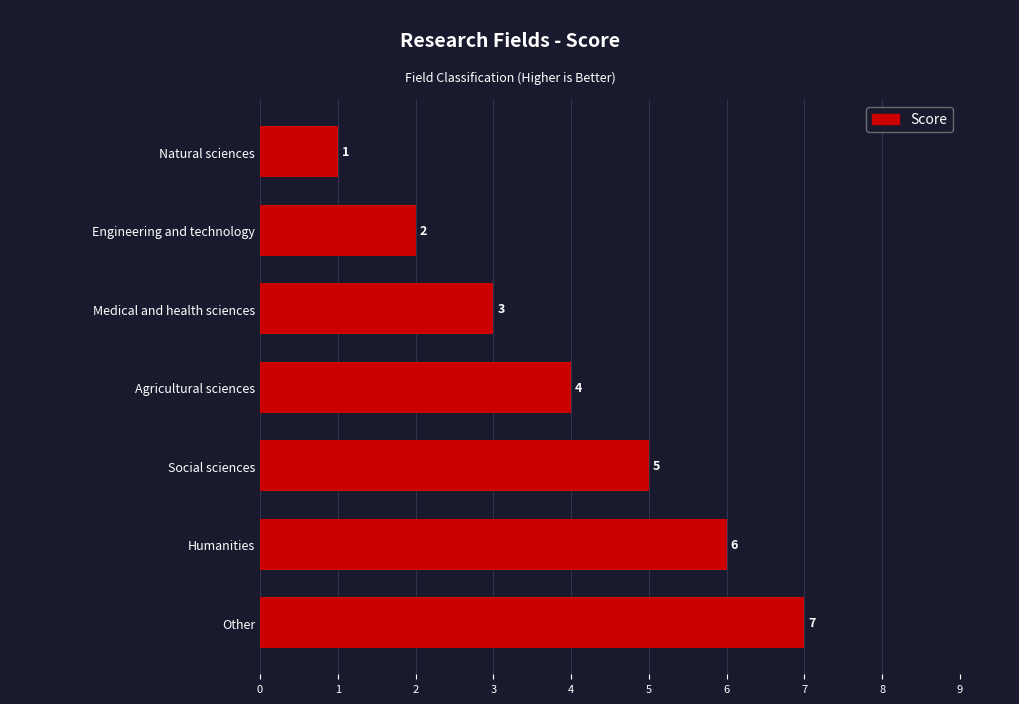

How many categories are shown in the chart?

7